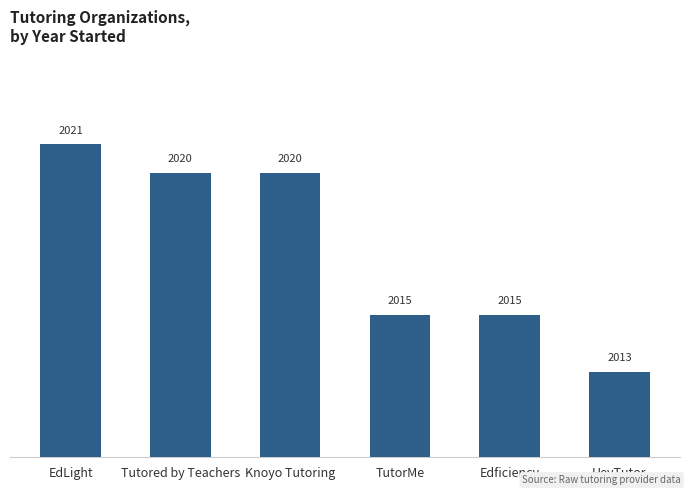

What is the approximate value at HeyTutor?

2013